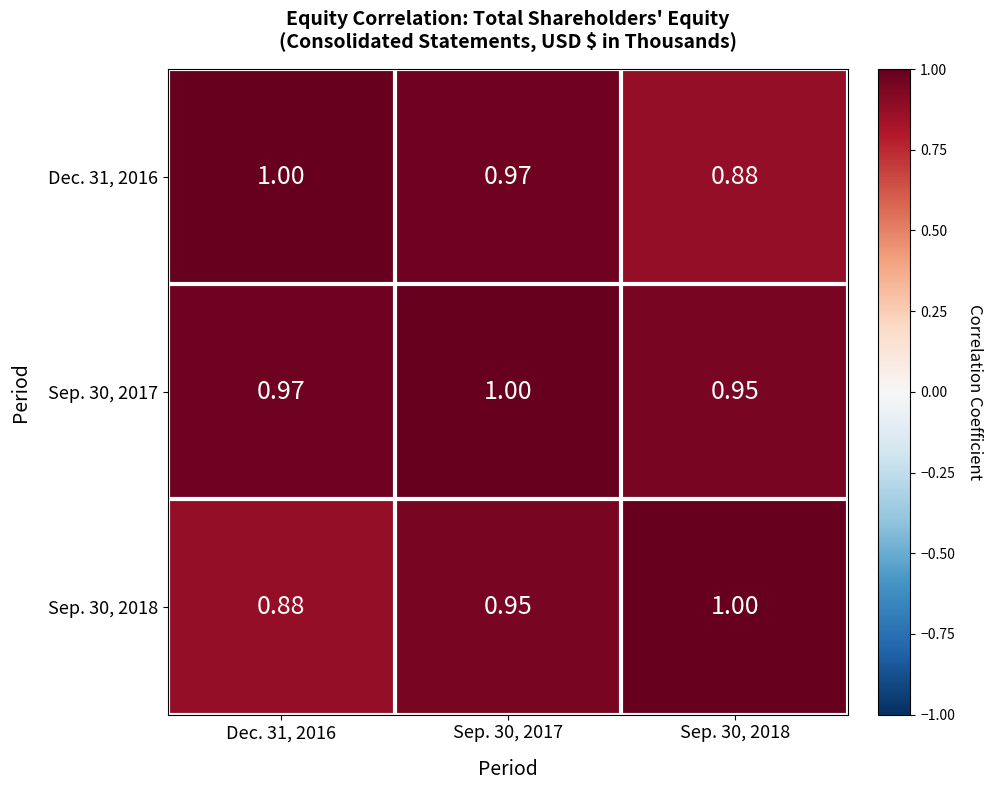

Is the value of Dec. 31, 2016 at Sep. 30, 2018 greater than the value of Sep. 30, 2017 at Dec. 31, 2016?

No